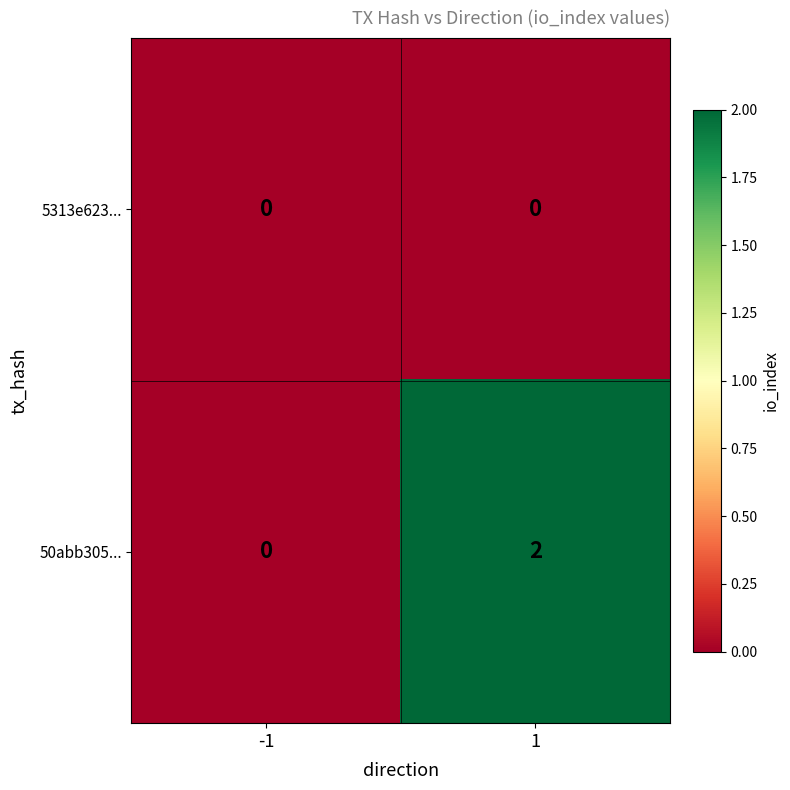

Reading left to right, transcribe all the data shown in this chart.

5313e623...: 0	0
50abb305...: 0	2